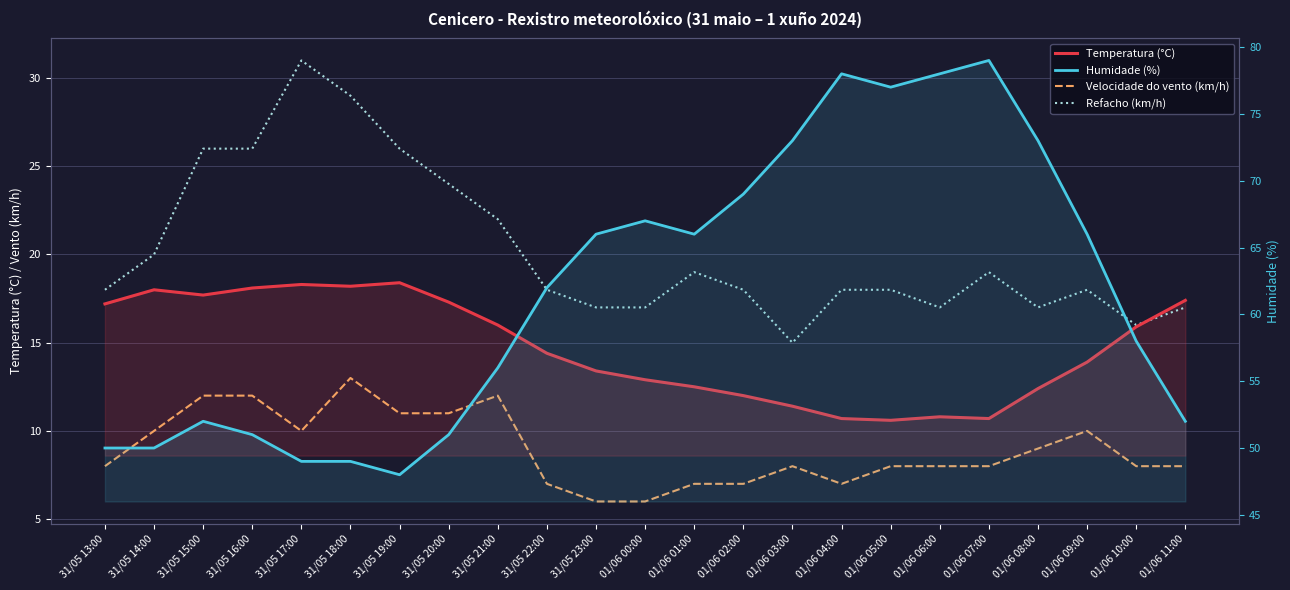

What is the greatest value displayed?

79.0